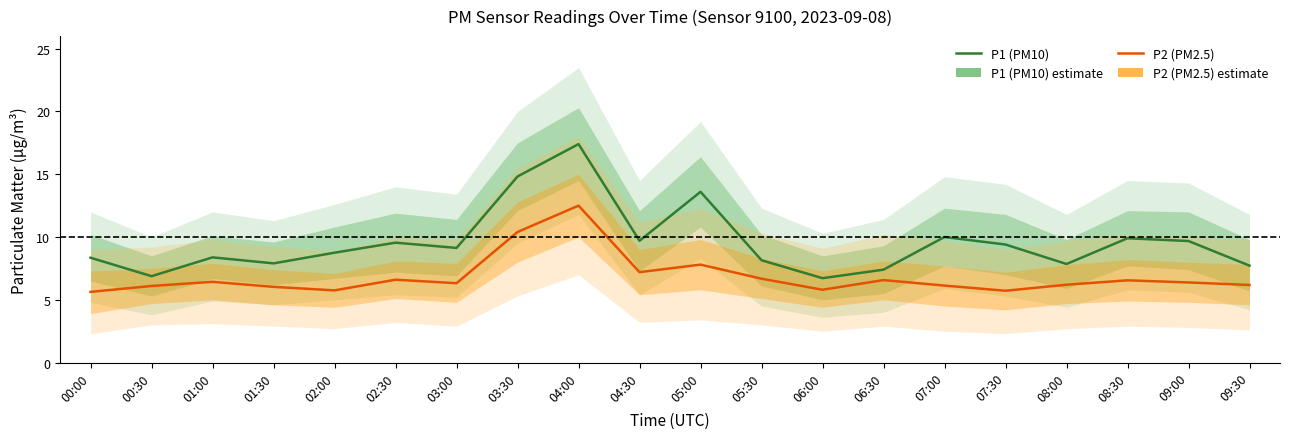

What is the smallest value displayed?

5.6